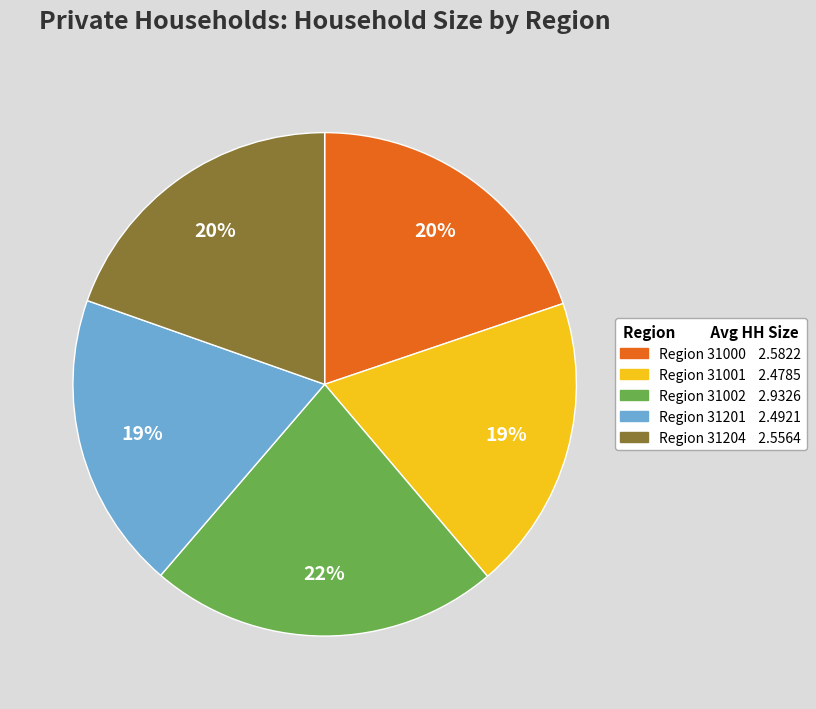

To the nearest percent, what is the average slice percentage?

20%